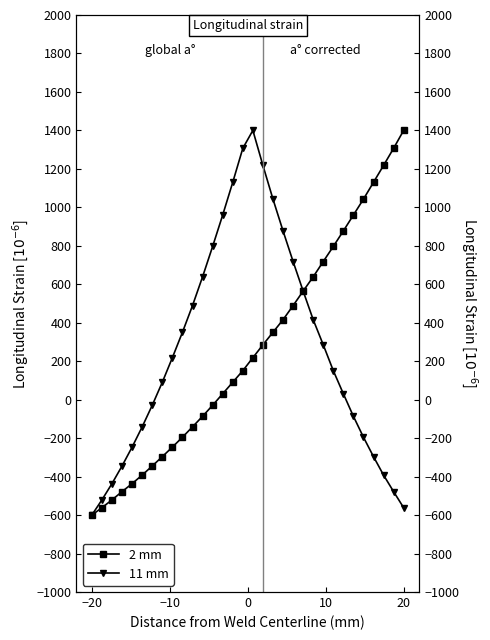

List the series in order of their peak value, lowest first.

2 mm, 11 mm